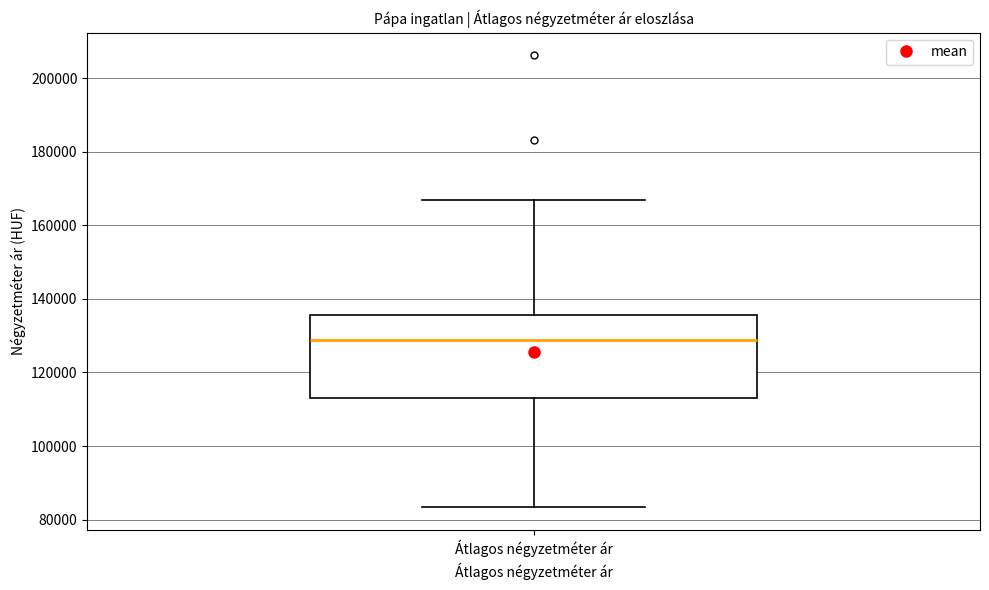

Read this box plot against the y-axis: the position of the median line, the range covered by the box, and the ends of both whiskers. The values are not printed on the chart, so give them approximately, as read against the axis.

median 128000, box 114000 to 136000, whiskers 84000 to 166000